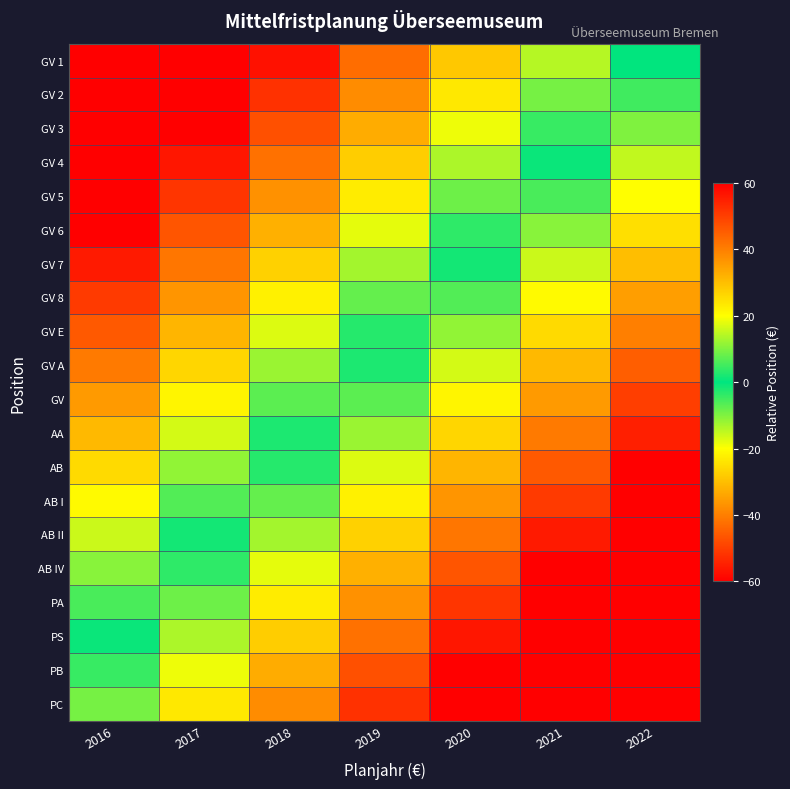

Reading left to right, transcribe all the data shown in this chart.

GV 1: 2016=-85.7	2017=-71.4	2018=-57.1	2019=-42.9	2020=-28.6	2021=-14.3	2022=0.0
GV 2: 2016=-80.7	2017=-66.4	2018=-52.1	2019=-37.9	2020=-23.6	2021=-9.3	2022=5.0
GV 3: 2016=-75.7	2017=-61.4	2018=-47.1	2019=-32.9	2020=-18.6	2021=-4.3	2022=10.0
GV 4: 2016=-70.7	2017=-56.4	2018=-42.1	2019=-27.9	2020=-13.6	2021=0.7	2022=15.0
GV 5: 2016=-65.7	2017=-51.4	2018=-37.1	2019=-22.9	2020=-8.6	2021=5.7	2022=20.0
GV 6: 2016=-60.7	2017=-46.4	2018=-32.1	2019=-17.9	2020=-3.6	2021=10.7	2022=25.0
GV 7: 2016=-55.7	2017=-41.4	2018=-27.1	2019=-12.9	2020=1.4	2021=15.7	2022=30.0
GV 8: 2016=-50.7	2017=-36.4	2018=-22.1	2019=-7.9	2020=6.4	2021=20.7	2022=35.0
GV E: 2016=-45.7	2017=-31.4	2018=-17.1	2019=-2.9	2020=11.4	2021=25.7	2022=40.0
GV A: 2016=-40.7	2017=-26.4	2018=-12.1	2019=2.1	2020=16.4	2021=30.7	2022=45.0
GV: 2016=-35.7	2017=-21.4	2018=-7.1	2019=7.1	2020=21.4	2021=35.7	2022=50.0
AA: 2016=-30.7	2017=-16.4	2018=-2.1	2019=12.1	2020=26.4	2021=40.7	2022=55.0
AB: 2016=-25.7	2017=-11.4	2018=2.9	2019=17.1	2020=31.4	2021=45.7	2022=60.0
AB I: 2016=-20.7	2017=-6.4	2018=7.9	2019=22.1	2020=36.4	2021=50.7	2022=65.0
AB II: 2016=-15.7	2017=-1.4	2018=12.9	2019=27.1	2020=41.4	2021=55.7	2022=70.0
AB IV: 2016=-10.7	2017=3.6	2018=17.9	2019=32.1	2020=46.4	2021=60.7	2022=75.0
PA: 2016=-5.7	2017=8.6	2018=22.9	2019=37.1	2020=51.4	2021=65.7	2022=80.0
PS: 2016=-0.7	2017=13.6	2018=27.9	2019=42.1	2020=56.4	2021=70.7	2022=85.0
PB: 2016=4.3	2017=18.6	2018=32.9	2019=47.1	2020=61.4	2021=75.7	2022=90.0
PC: 2016=9.3	2017=23.6	2018=37.9	2019=52.1	2020=66.4	2021=80.7	2022=95.0